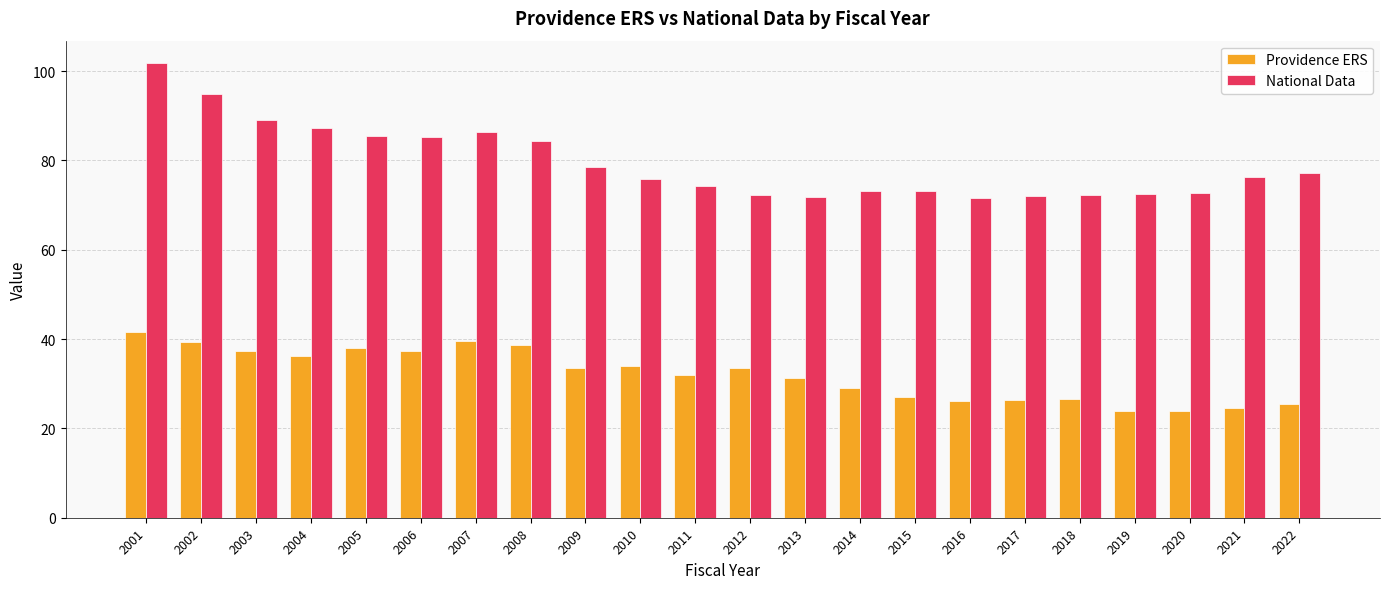

Is it true that Providence ERS equals 41.6 at 2001?

True